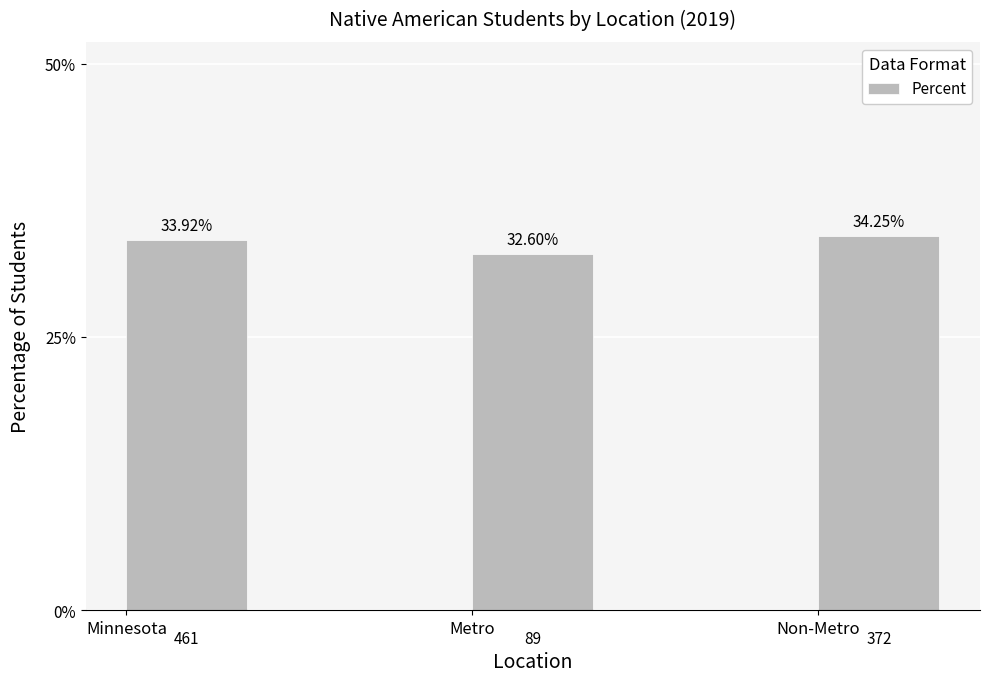

Between Non-Metro and Minnesota, which is larger?

Non-Metro